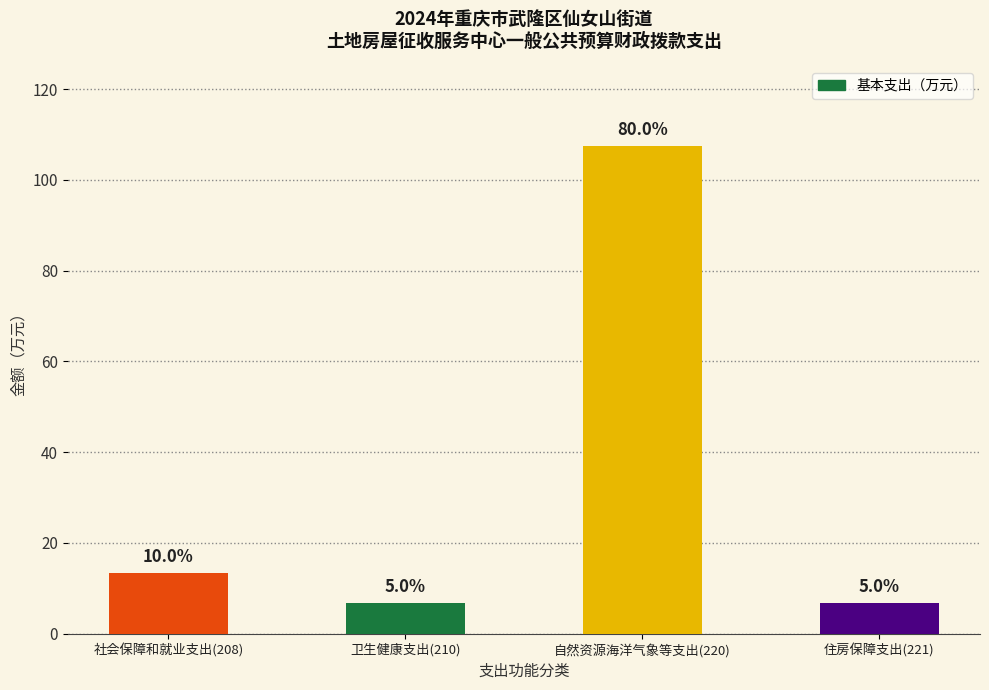

Reading right to left, extract all data points from this chart.

住房保障支出(221)=6.7	自然资源海洋气象等支出(220)=107.6	卫生健康支出(210)=6.7	社会保障和就业支出(208)=13.5